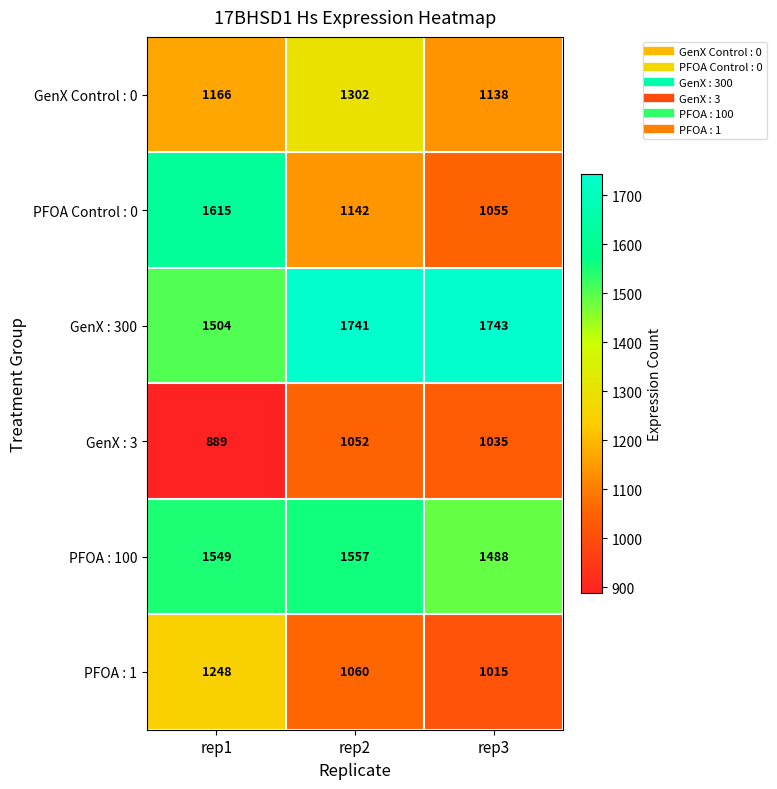

Which series has the widest spread of values?

PFOA Control : 0